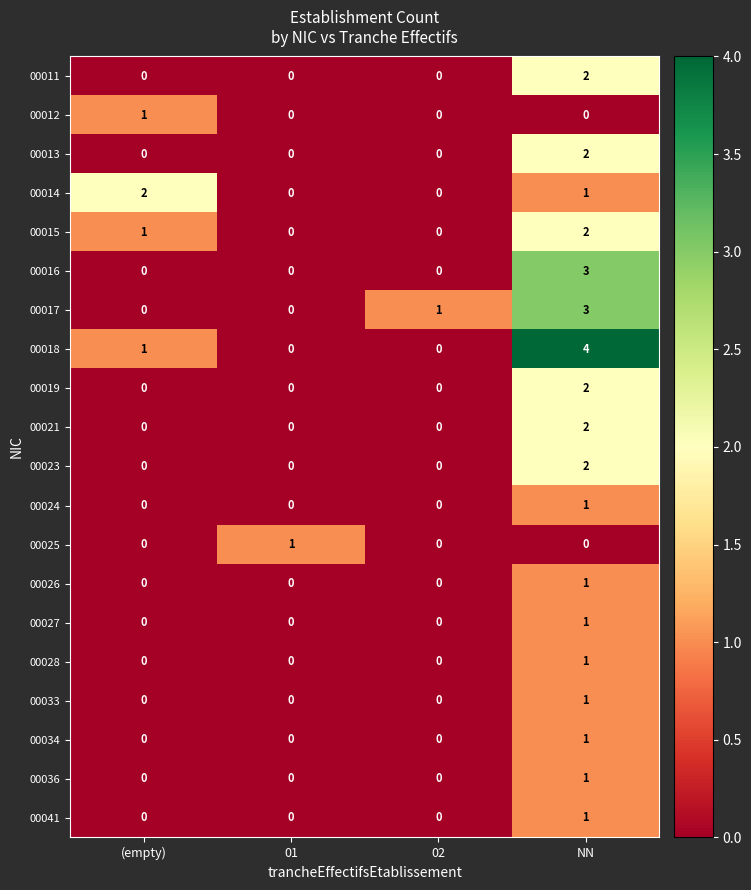

Which series changed the most between 02 and NN?

00018